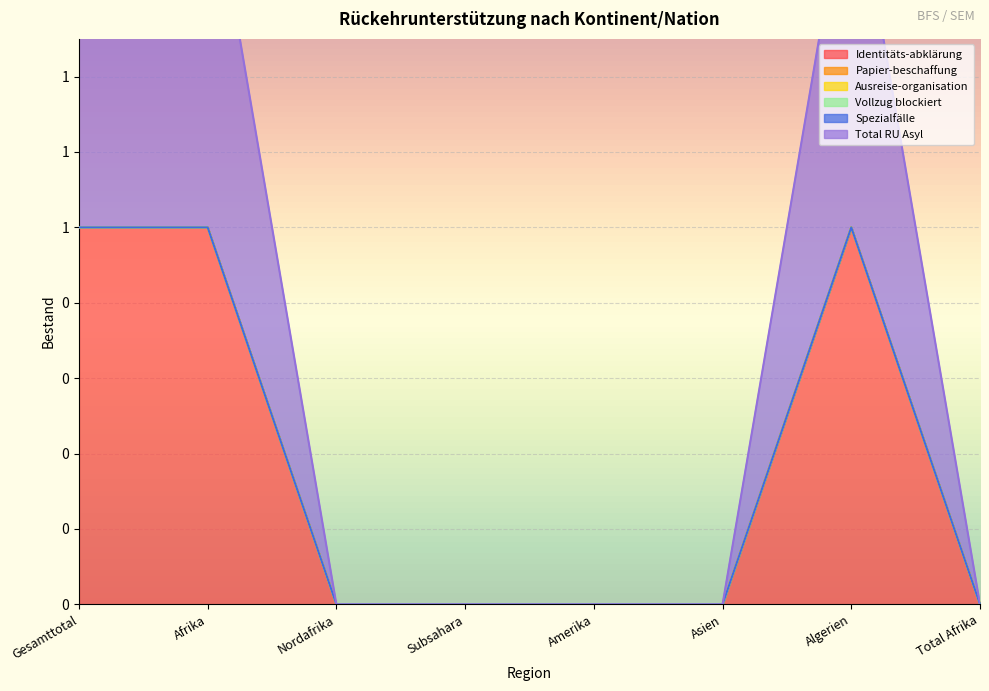

Is it true that Identitäts-abklärung equals 1 at Algerien?

True